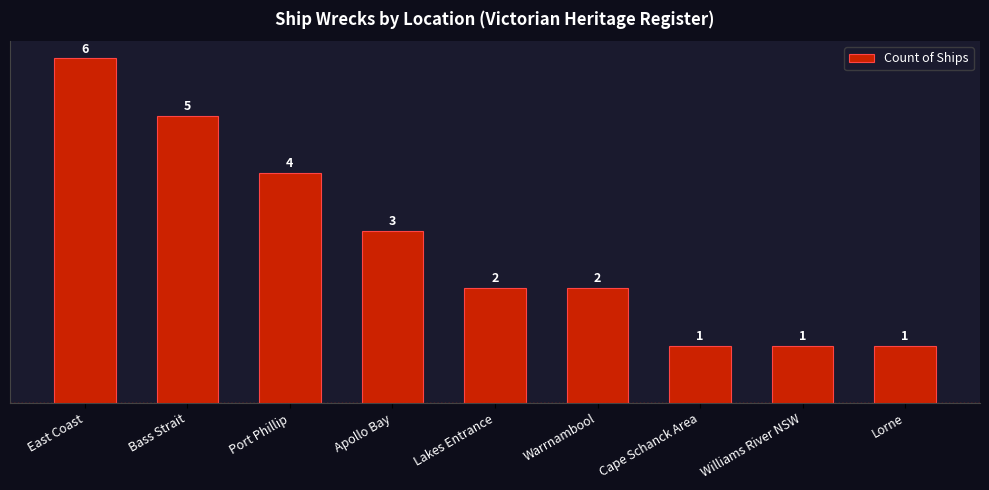

How many bars are there in total?

9